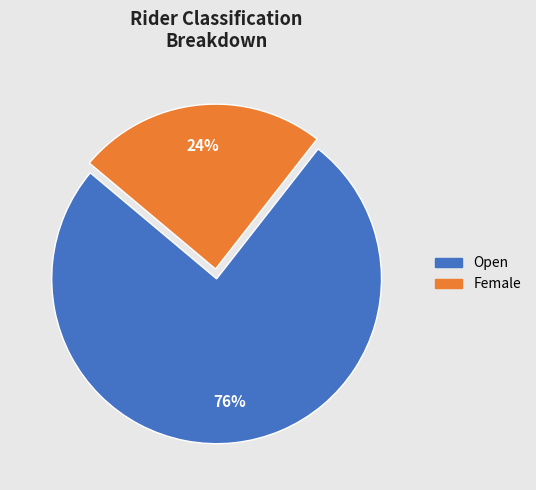

Which category has the smallest portion of the pie?

Female